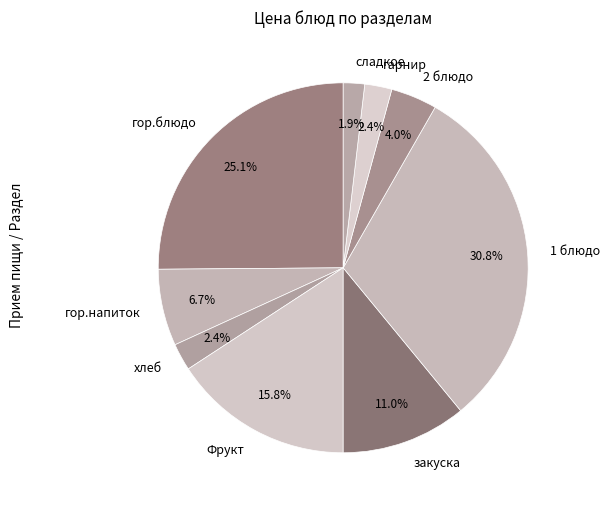

To the nearest percent, what percentage of the pie is гор.блюдо?

25%